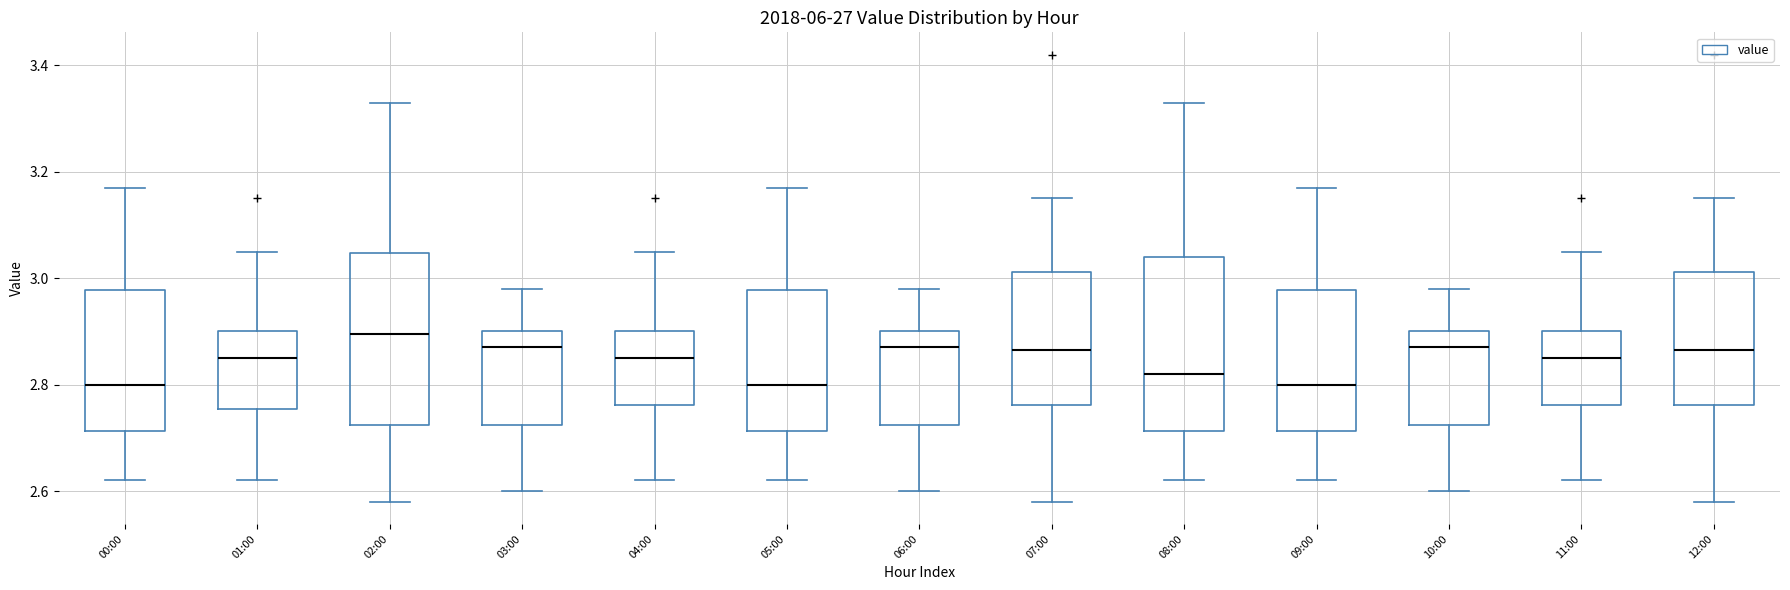

Reading left to right, transcribe this box plot: for each box, give where its median line is, the range the box spans, and where its two whiskers end, as read against the y-axis. The values are not printed on the chart, so give them approximately, as read against the axis.

00:00: median 2.80, box 2.72 to 2.98, whiskers 2.62 to 3.18
01:00: median 2.86, box 2.76 to 2.90, whiskers 2.62 to 3.06
02:00: median 2.90, box 2.72 to 3.04, whiskers 2.58 to 3.34
03:00: median 2.88, box 2.72 to 2.90, whiskers 2.60 to 2.98
04:00: median 2.86, box 2.76 to 2.90, whiskers 2.62 to 3.06
05:00: median 2.80, box 2.72 to 2.98, whiskers 2.62 to 3.18
06:00: median 2.88, box 2.72 to 2.90, whiskers 2.60 to 2.98
07:00: median 2.86, box 2.76 to 3.02, whiskers 2.58 to 3.16
08:00: median 2.82, box 2.72 to 3.04, whiskers 2.62 to 3.34
09:00: median 2.80, box 2.72 to 2.98, whiskers 2.62 to 3.18
10:00: median 2.88, box 2.72 to 2.90, whiskers 2.60 to 2.98
11:00: median 2.86, box 2.76 to 2.90, whiskers 2.62 to 3.06
12:00: median 2.86, box 2.76 to 3.02, whiskers 2.58 to 3.16